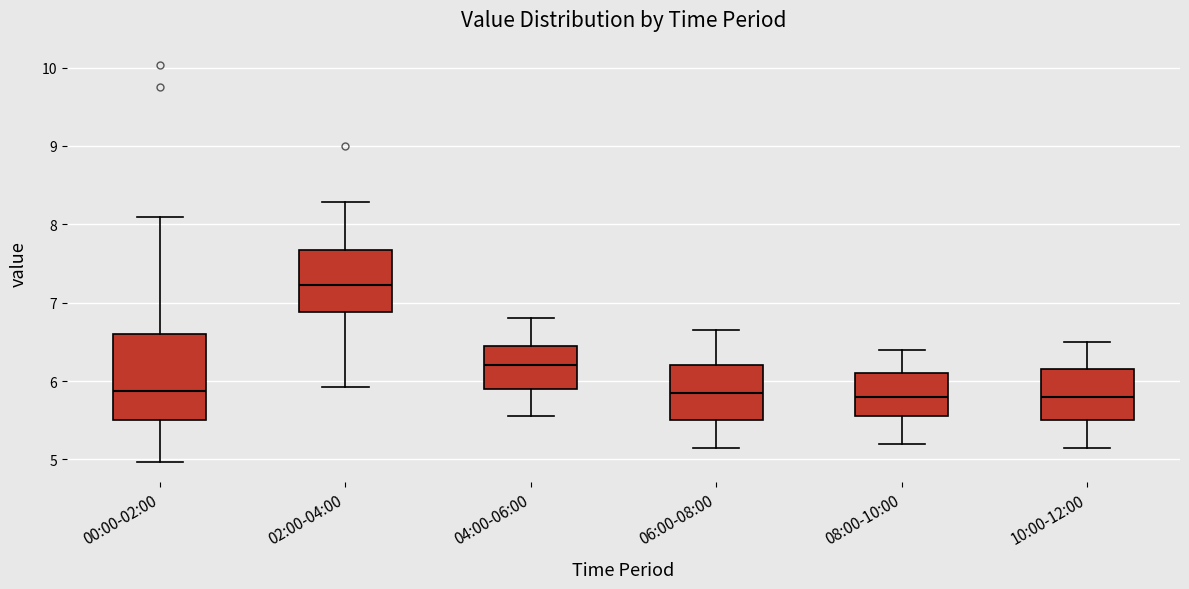

Where is the upper edge of the box for 08:00-10:00 on the y-axis? The values are not printed on the chart, so give them approximately, as read against the axis.

6.1